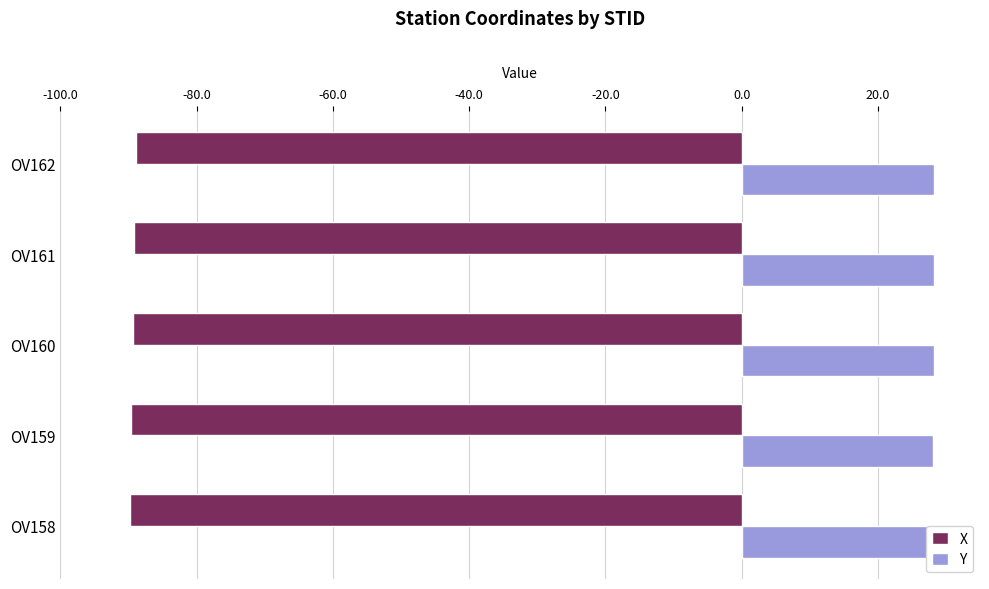

True or false: Y has a value of 28.3 at OV161.

True